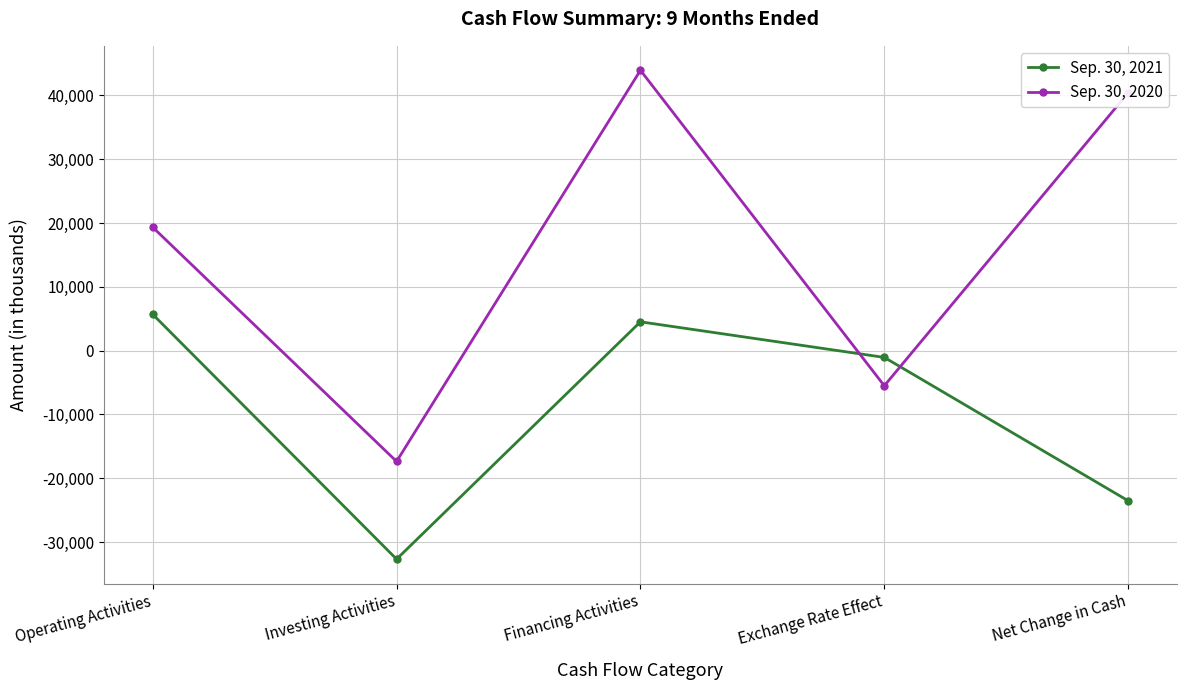

What value does the Sep. 30, 2020 series have at Net Change in Cash, to the nearest 10?

40410